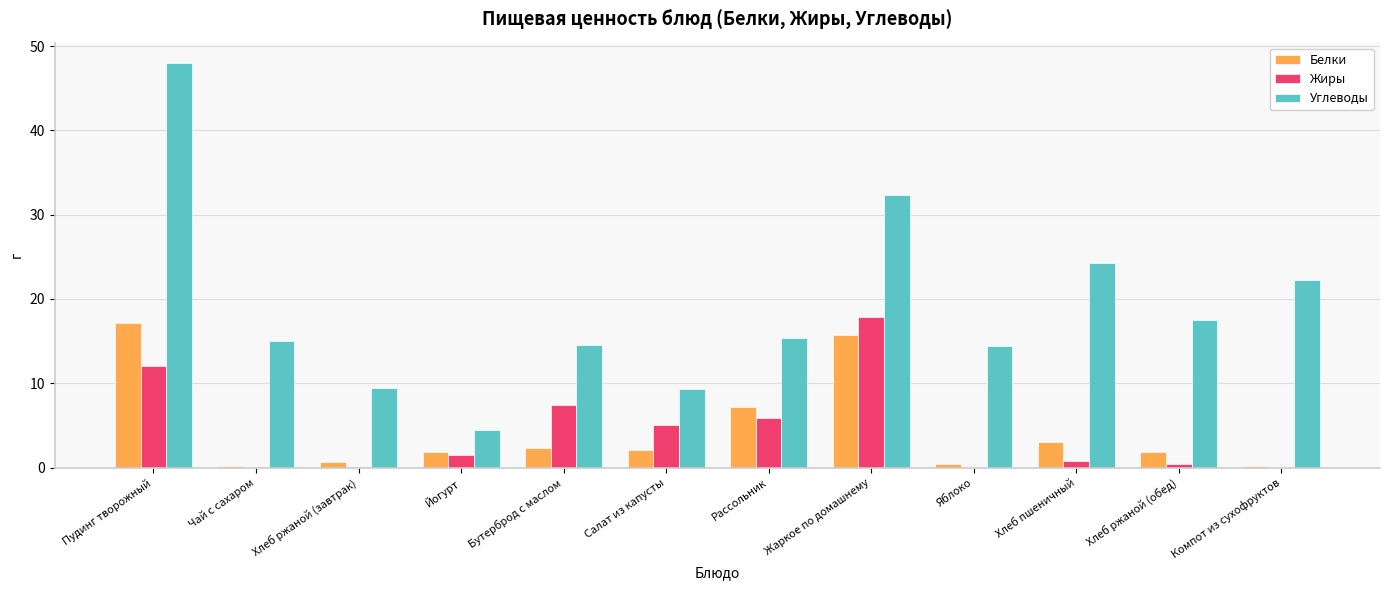

What are all the series names shown in the legend?

Белки, Жиры, Углеводы